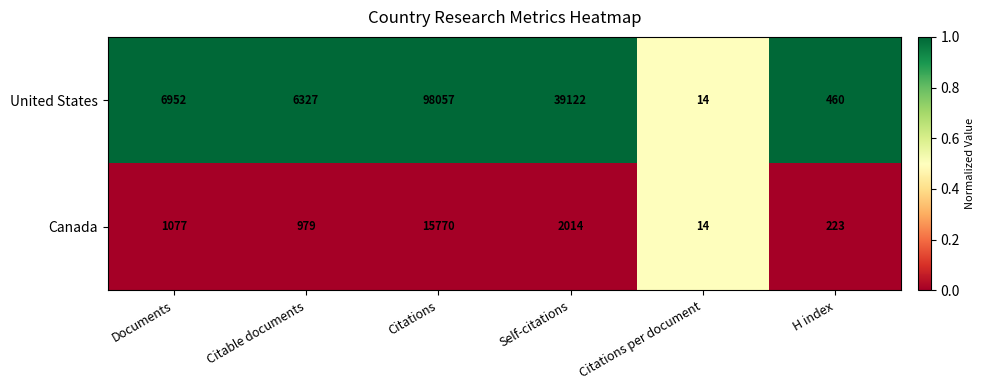

What is the minimum value for Canada?

14